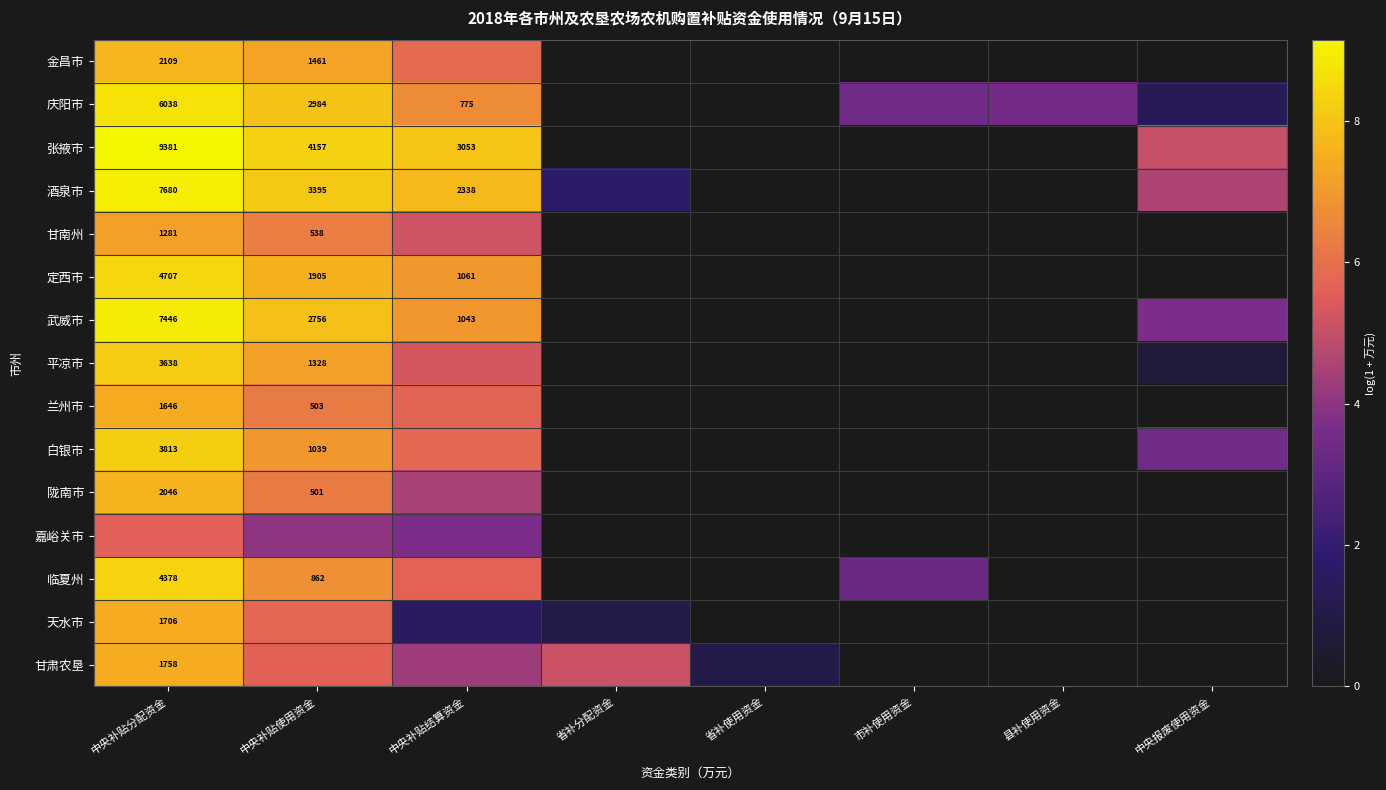

How many distinct data groups are displayed?

15